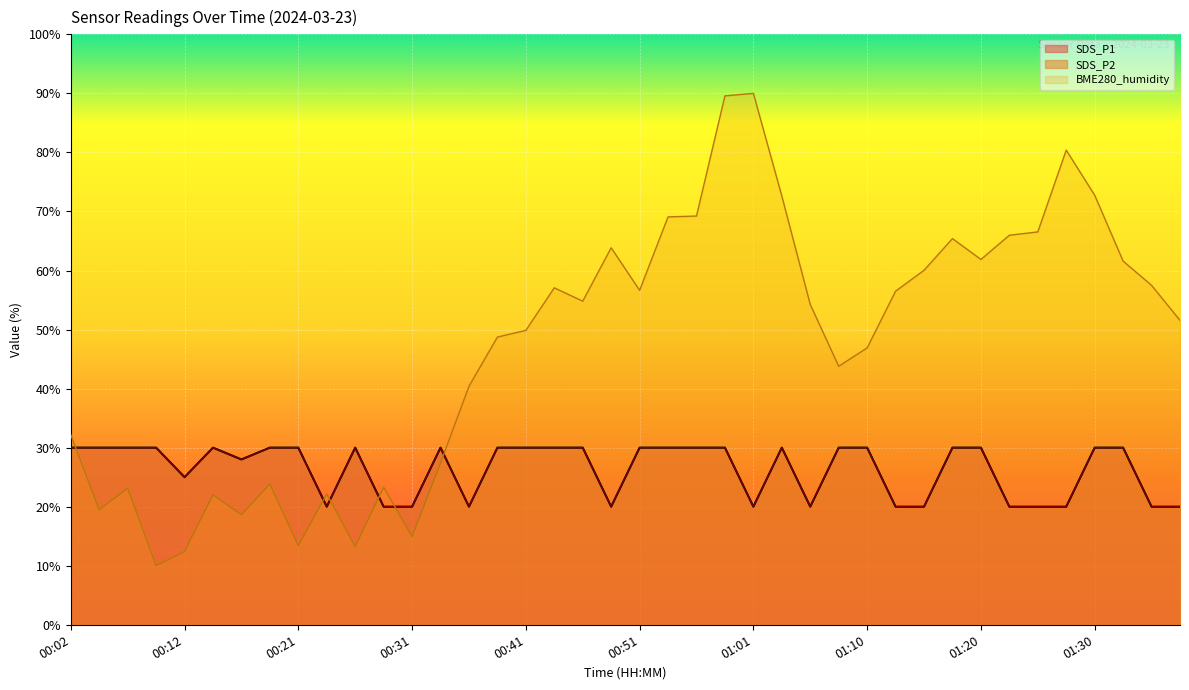

Is the value of BME280_humidity at 00:56 greater than the value of SDS_P2 at 01:13?

Yes